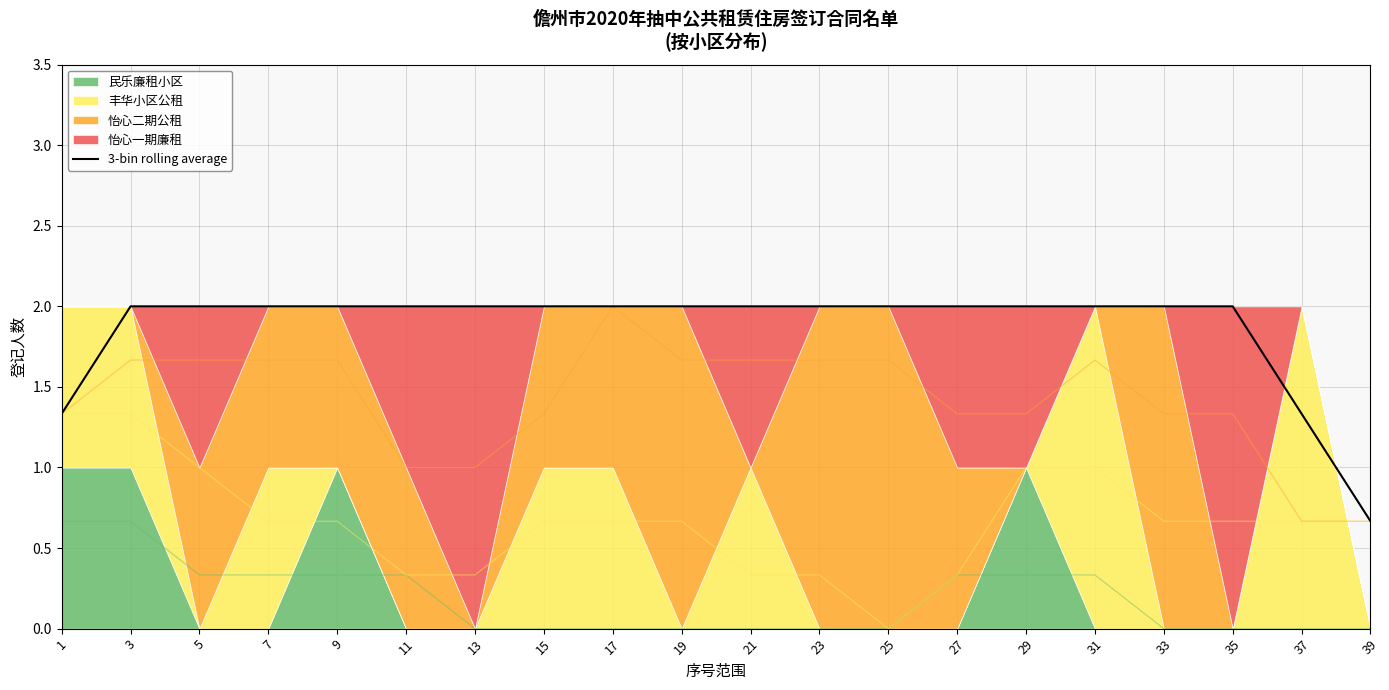

What is the ratio of the value at 31 to the value at 29?

1.0